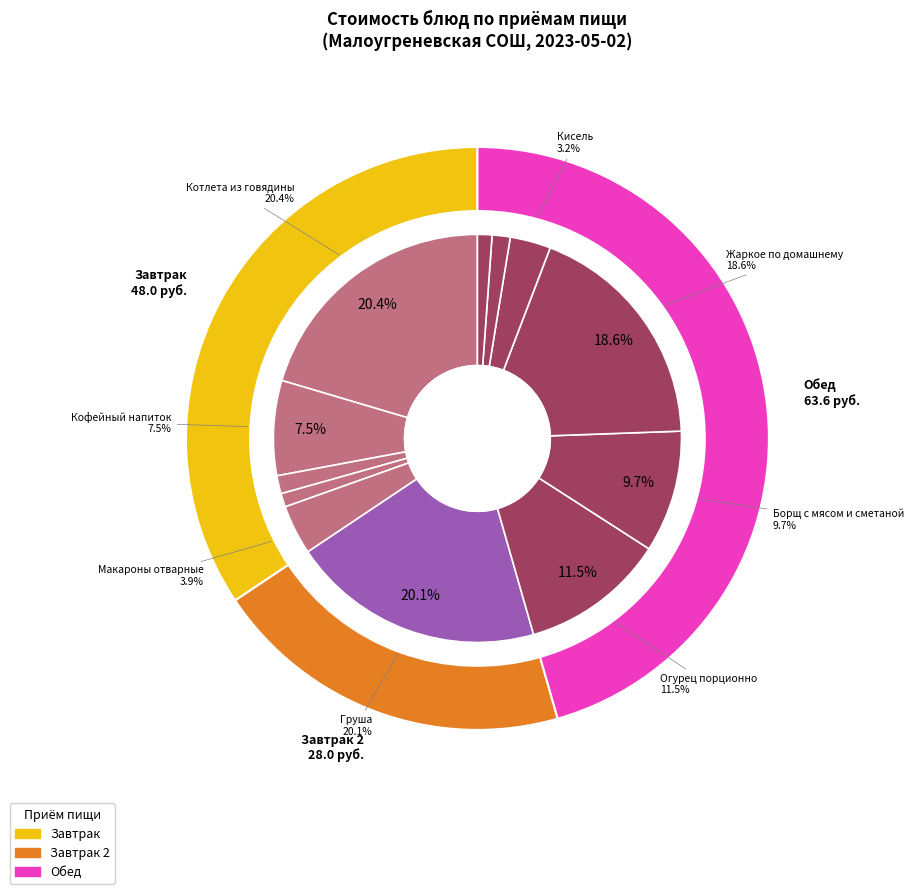

Does Соус красный основной account for over 50% of the chart?

No